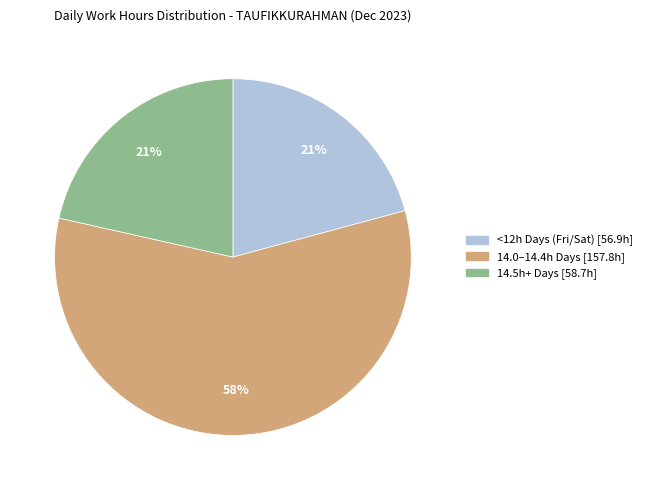

To the nearest percent, what is the difference between the largest and smallest slice percentages?

37%